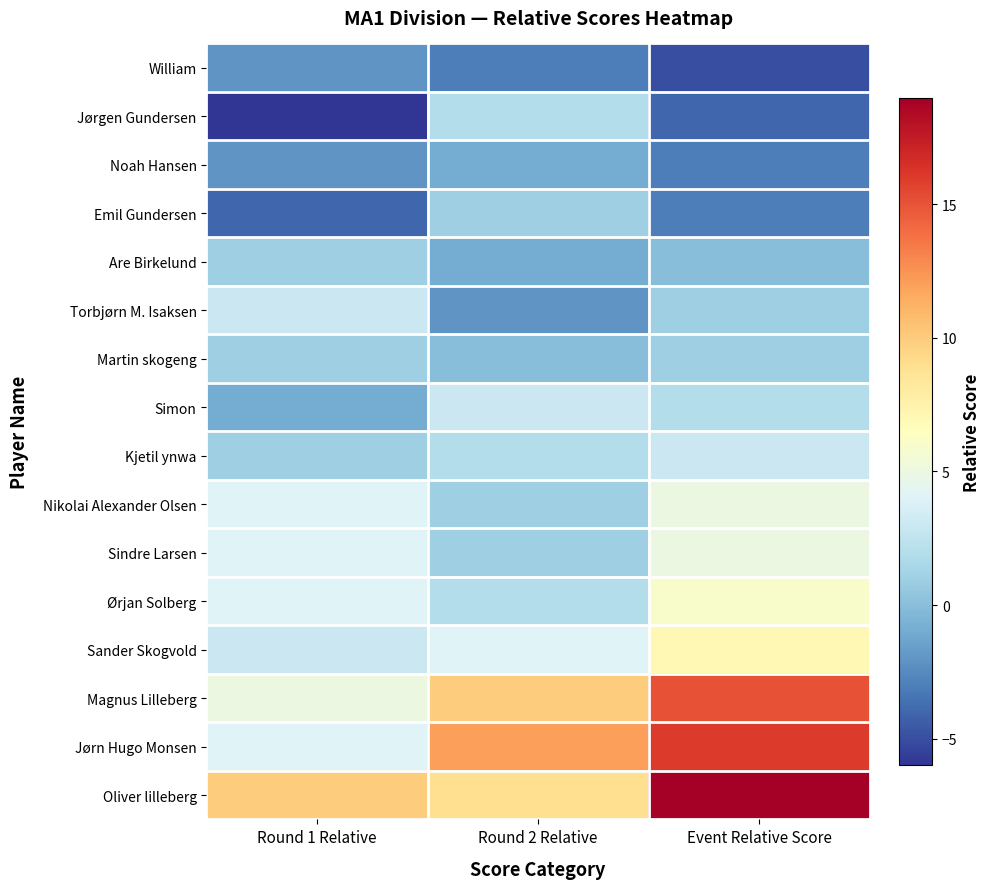

Rank the series at Round 2 Relative from lowest to highest value.

William, Torbjørn M. Isaksen, Noah Hansen, Are Birkelund, Martin skogeng, Emil Gundersen, Nikolai Alexander Olsen, Sindre Larsen, Jørgen Gundersen, Kjetil ynwa, Ørjan Solberg, Simon, Sander Skogvold, Oliver lilleberg, Magnus Lilleberg, Jørn Hugo Monsen